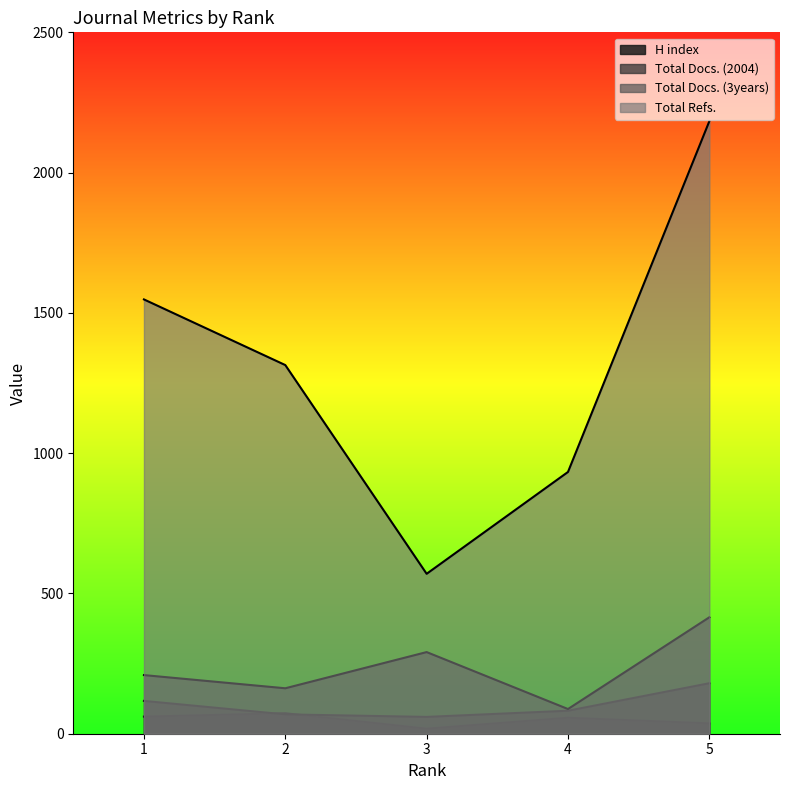

True or false: Total Docs. (3years) has a value of 60 at 4.

False